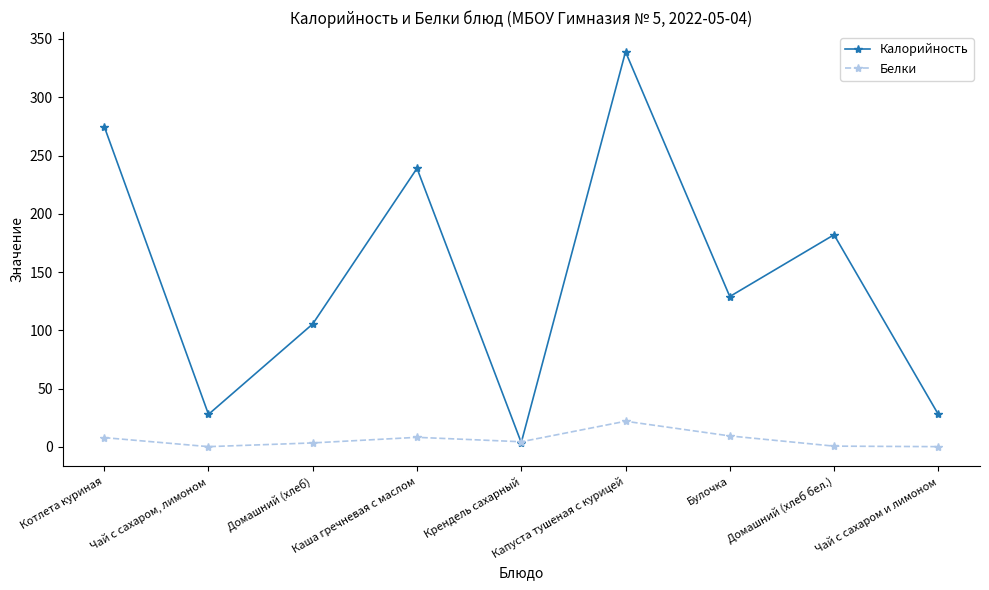

How many lines are shown in the chart?

2